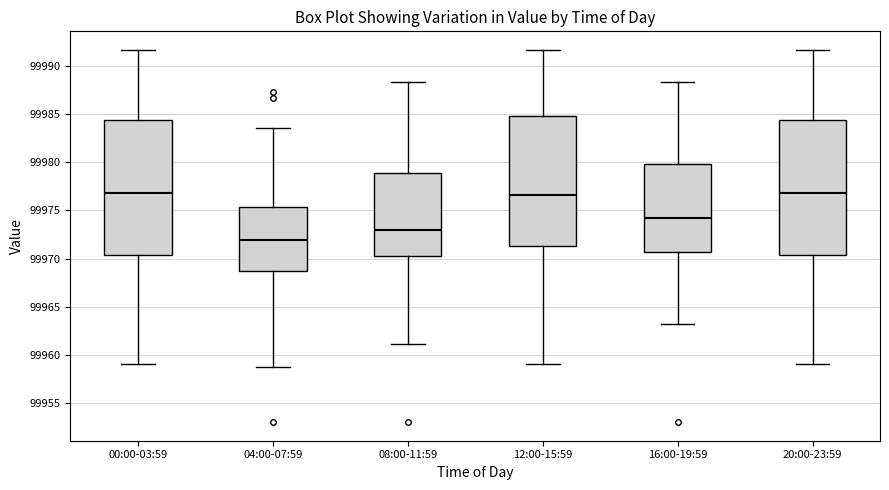

Which box's median line is the lowest?

04:00-07:59